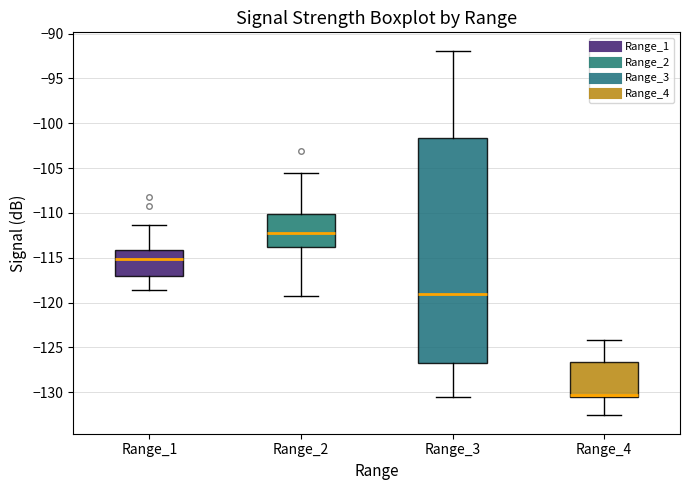

Which box has the lowest median line?

Range_4